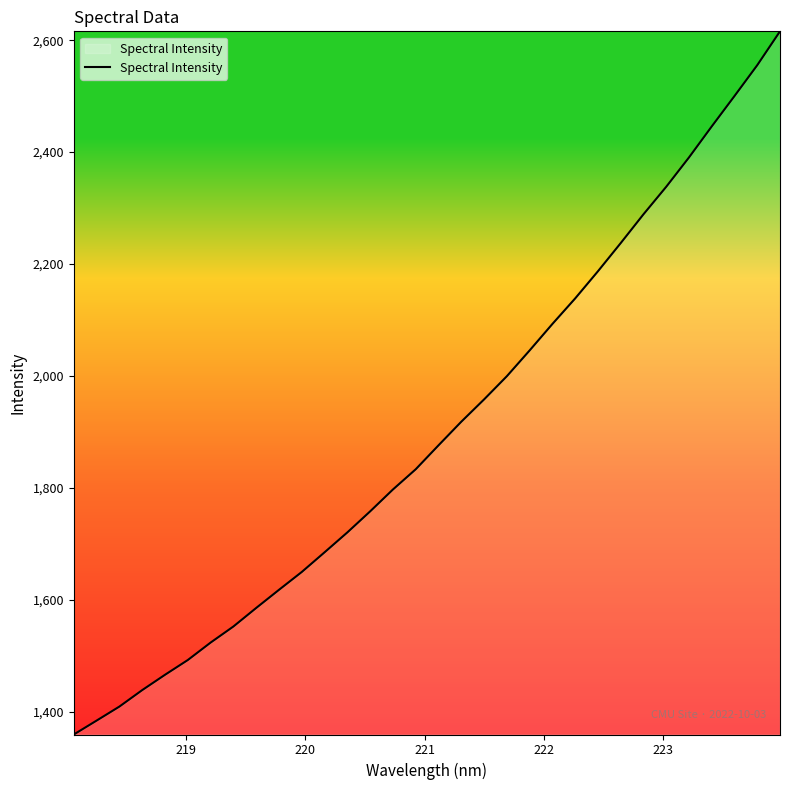

Reading left to right, extract all data points from this chart.

1359.3	1384.1	1409.2	1438.6	1466.0	1492.4	1523.5	1552.3	1585.4	1617.8	1649.7	1684.9	1720.4	1758.0	1797.1	1833.3	1876.0	1918.2	1958.1	1999.5	2045.6	2092.9	2138.5	2187.1	2237.4	2288.9	2338.1	2390.5	2445.9	2500.2	2555.4	2615.9